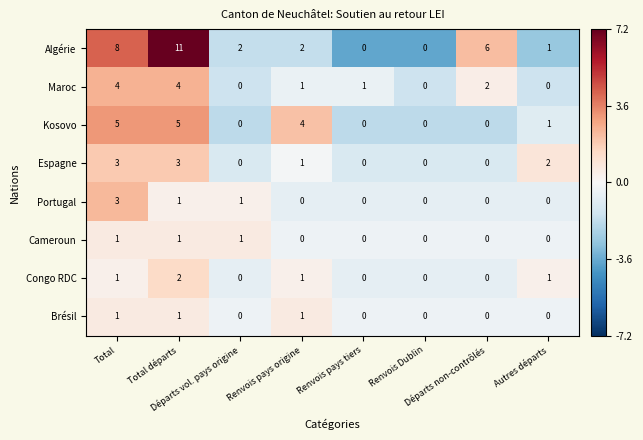

What is the difference between the highest and lowest values at Total départs?

10